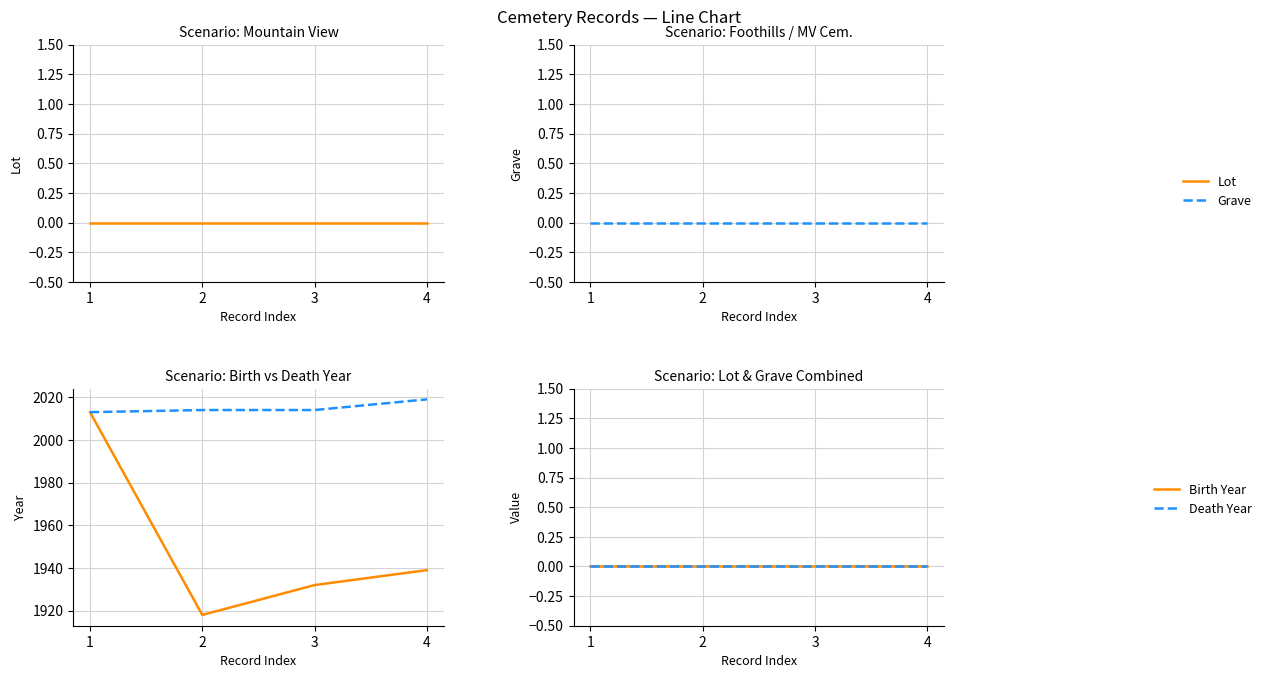

At how many categories does at least one series exceed 1477?

4